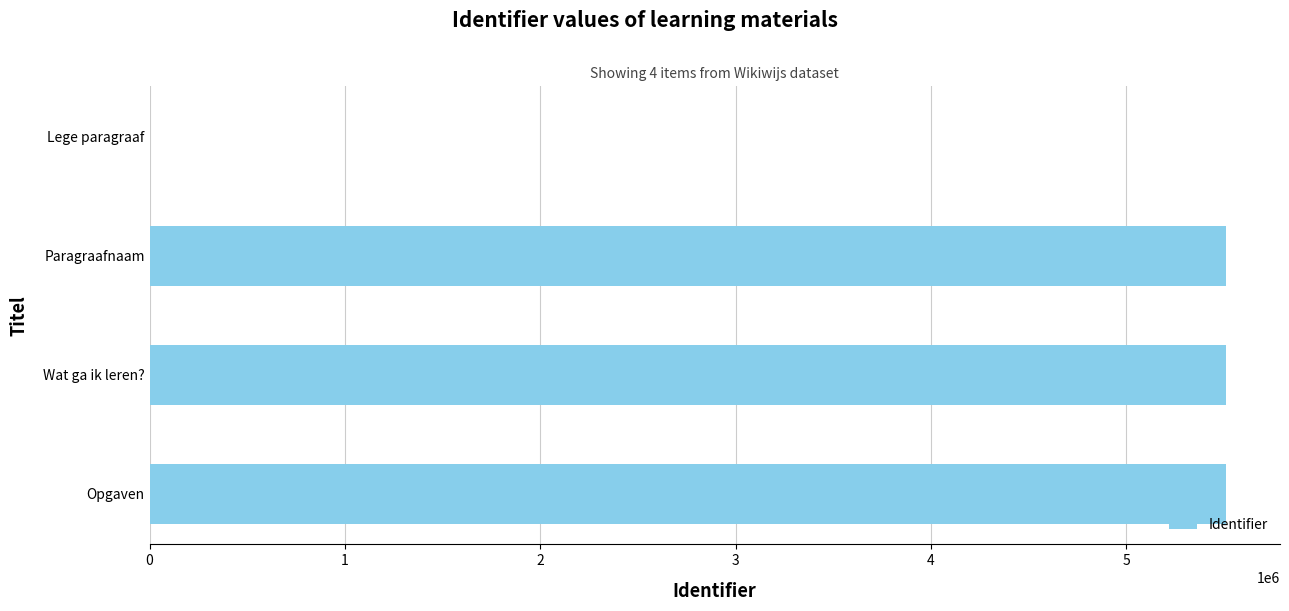

Are the bars grouped side by side (vs. stacked)?

No